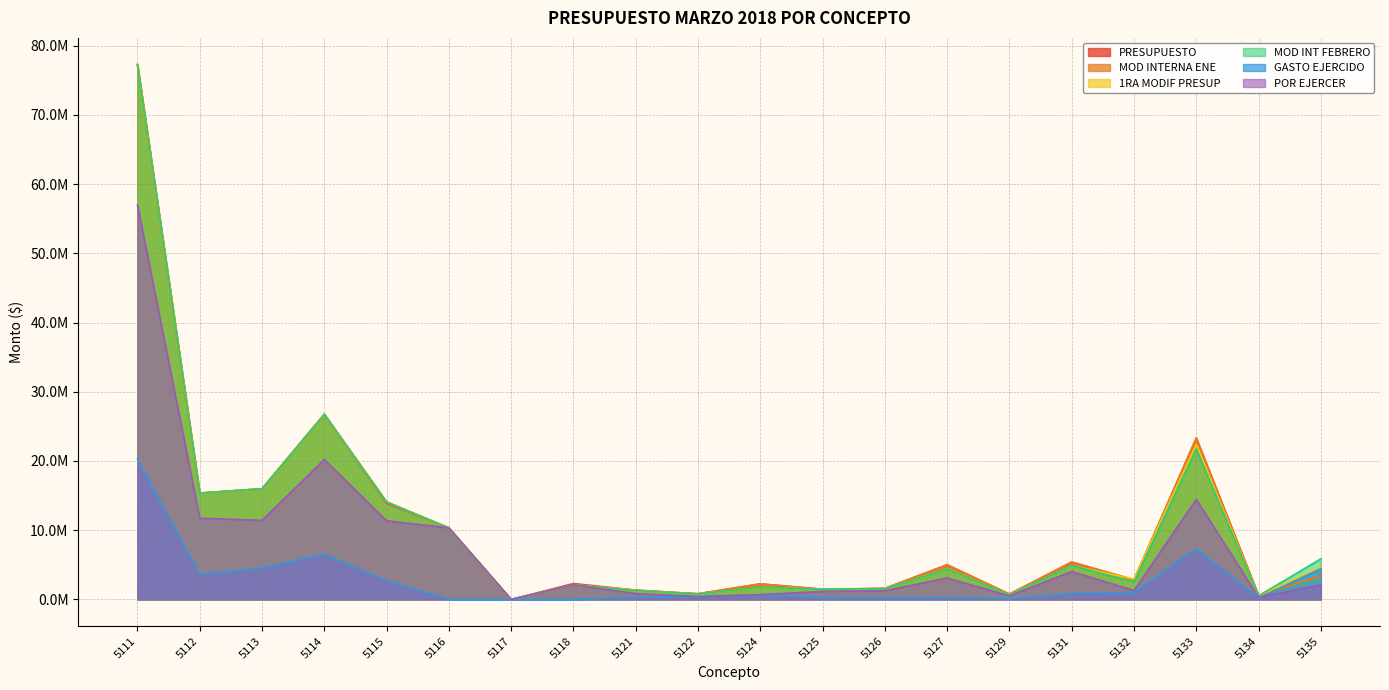

The value of POR EJERCER at 5114 is 20206273.0. True or false?

True